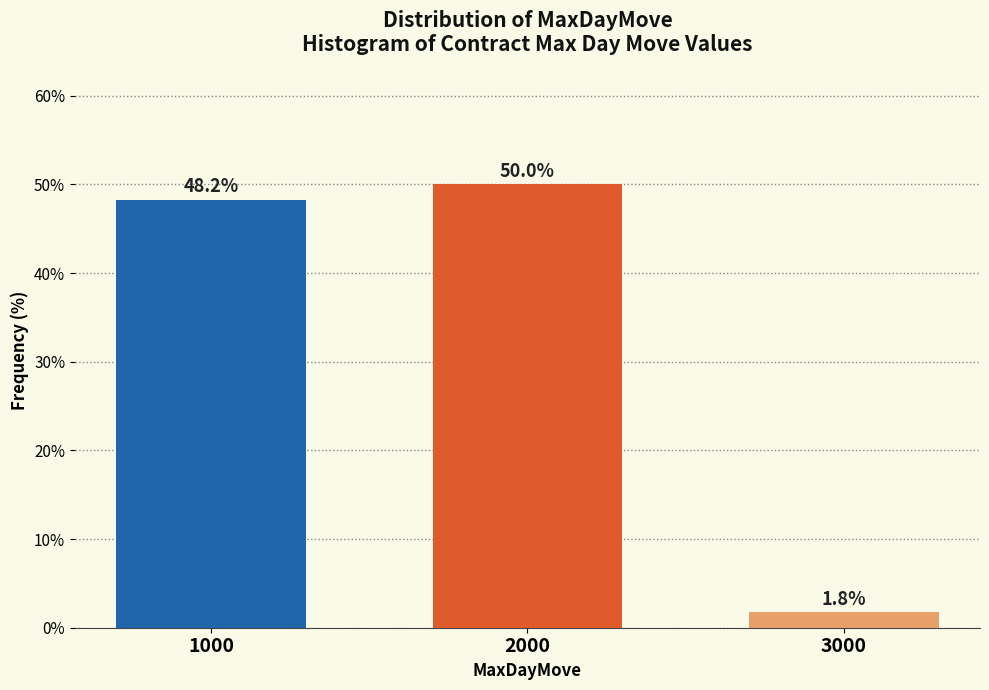

Reading left to right, list all the values displayed in this chart.

48.2	50.0	1.8